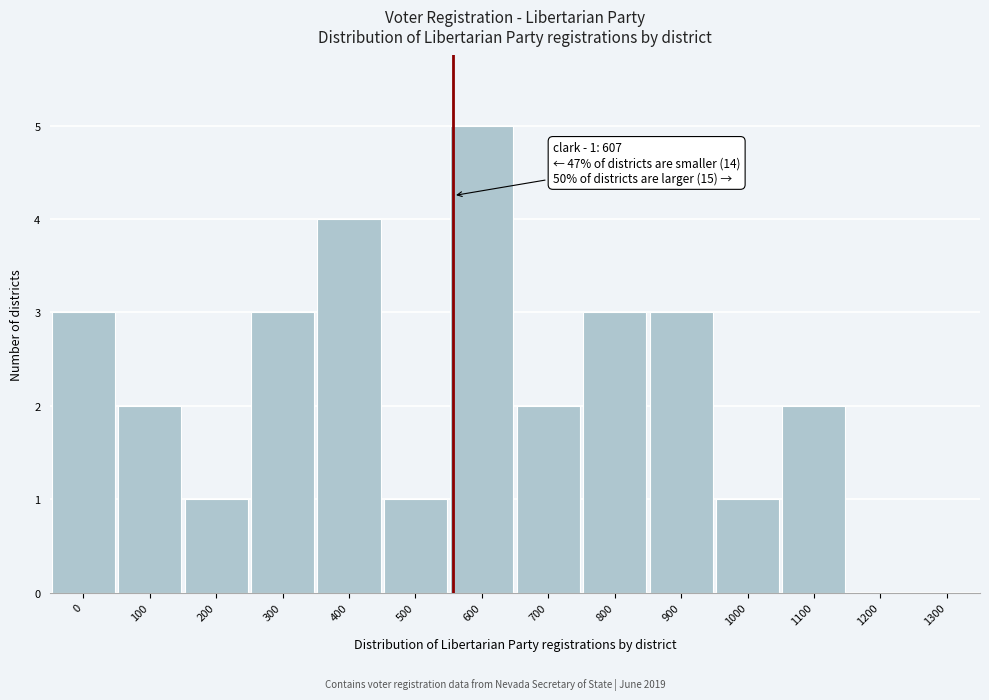

Reading left to right, extract all data points from this chart.

0=3	100=2	200=1	300=3	400=4	500=1	600=5	700=2	800=3	900=3	1000=1	1100=2	1200=0	1300=0